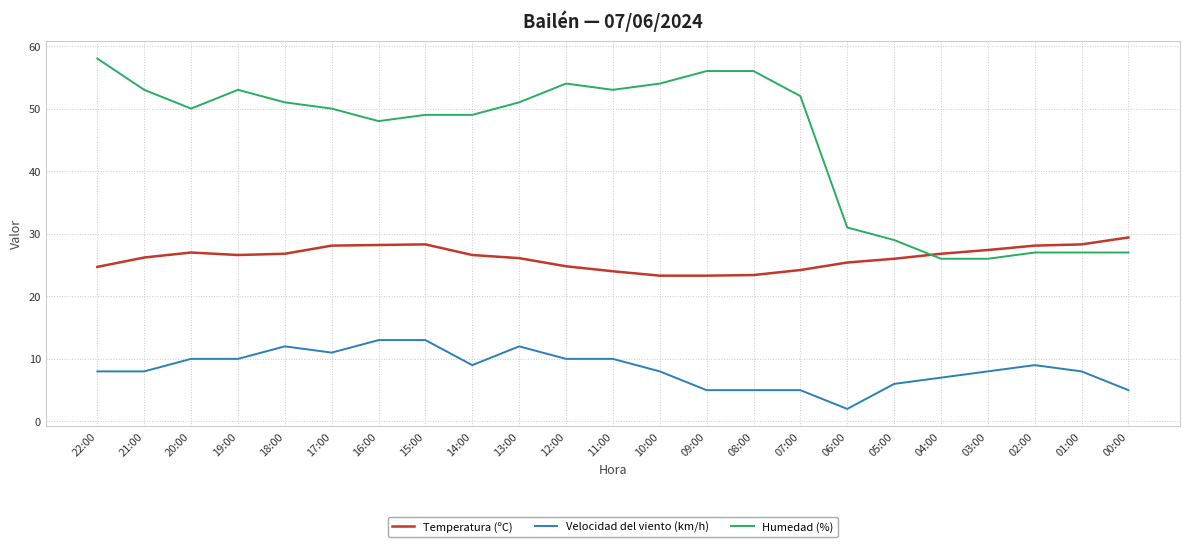

Which series has the largest total across all categories?

Humedad (%)